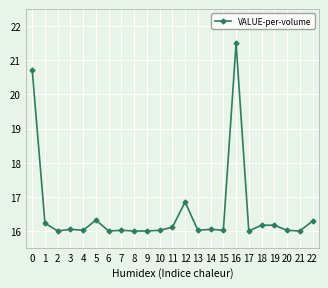

What is the average value?

16.5